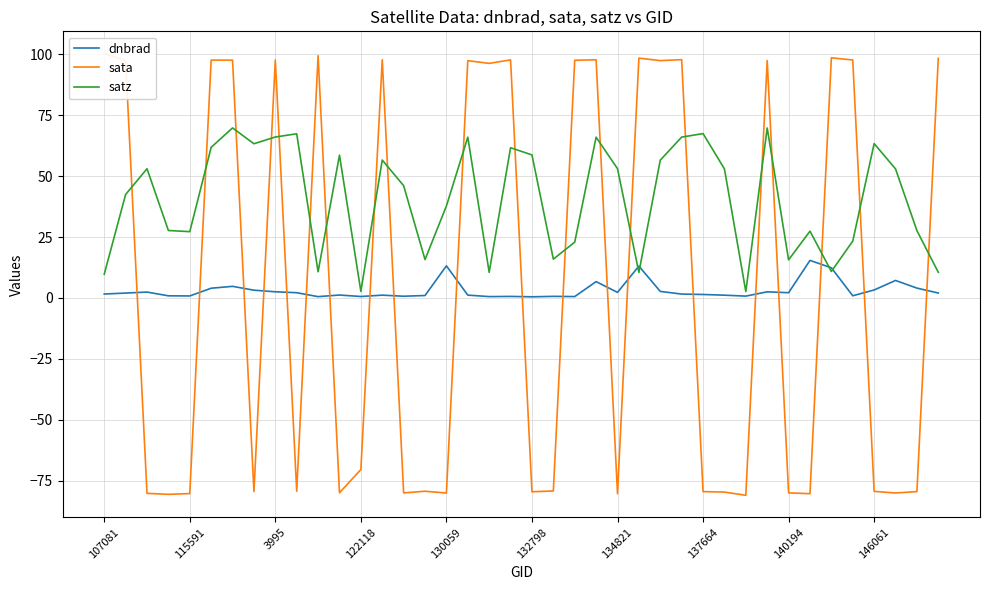

What is the highest value of the dnbrad series?

15.4